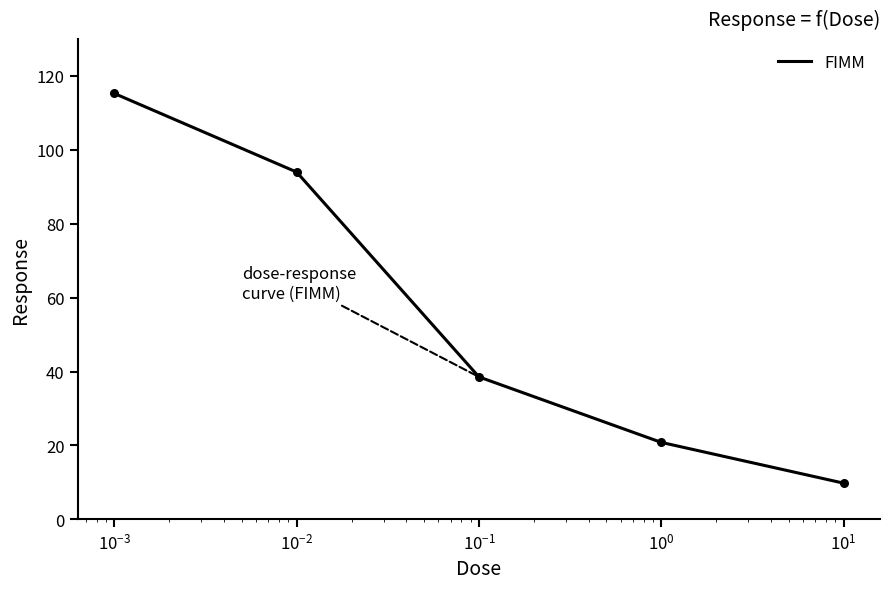

What is the maximum value for FIMM?

115.3